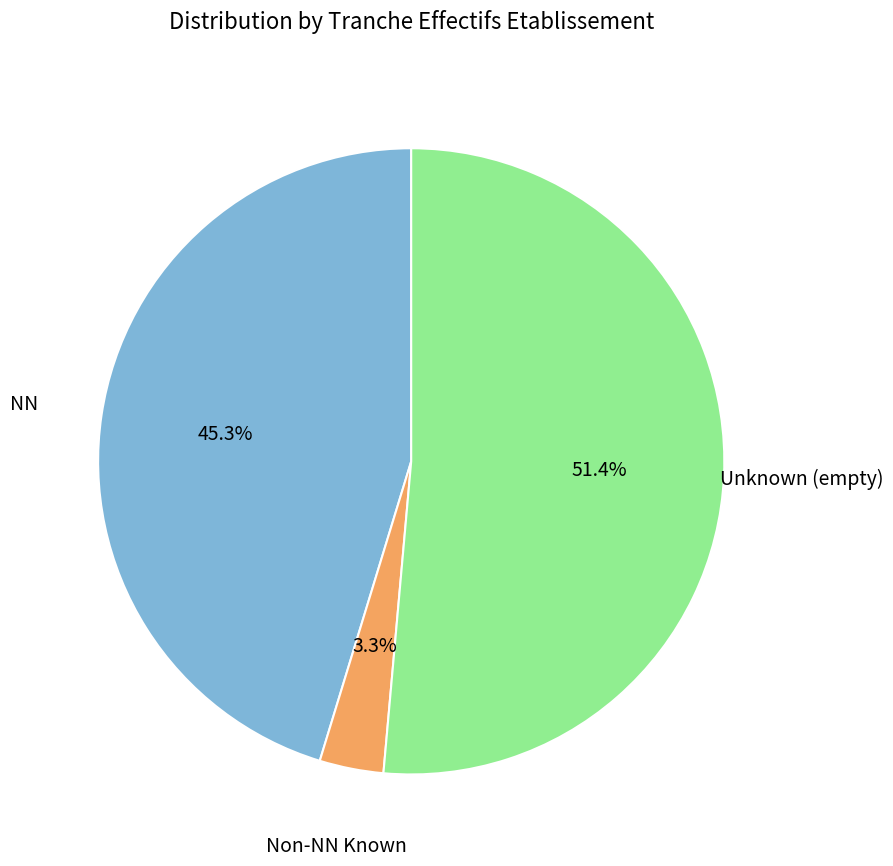

Rank the categories by value from highest to lowest.

Unknown (empty), NN, Non-NN Known